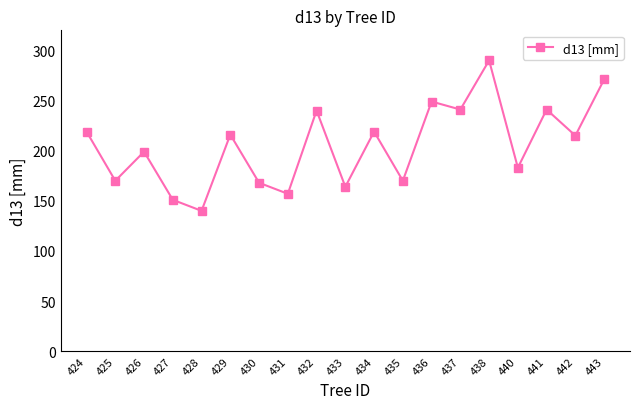

The chart shows a value of 170 at 425. True or false?

True